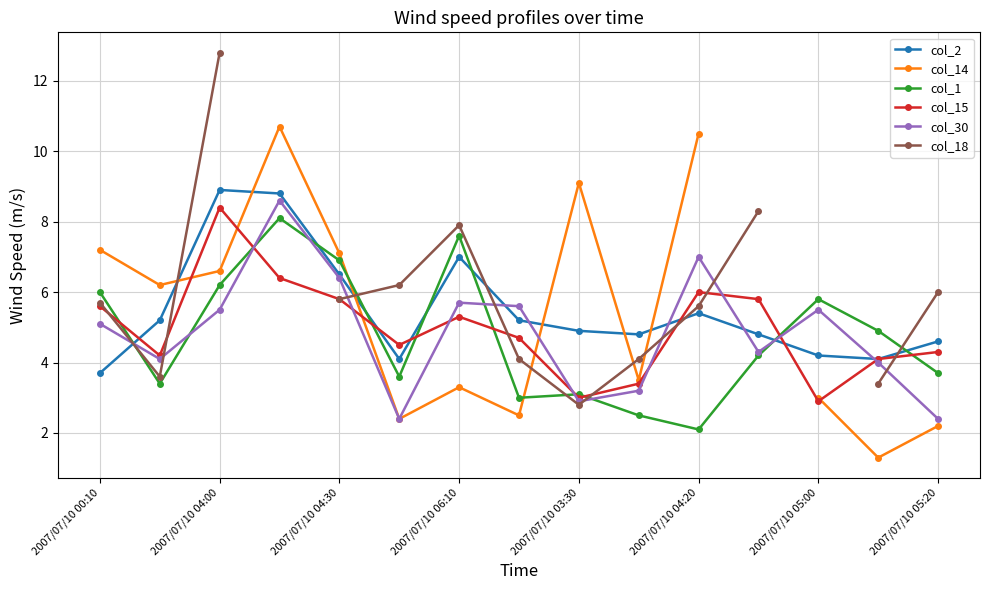

At which category does col_15 reach its first local peak?

2007/07/10 04:00